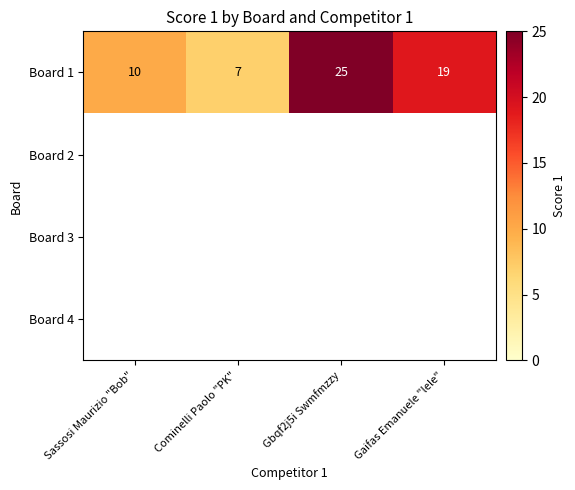

Rank the categories by Board 1 value from highest to lowest.

Gbqf2j5i Swmfmzzy, Gaifas Emanuele "lele", Sassosi Maurizio "Bob", Cominelli Paolo "PK"